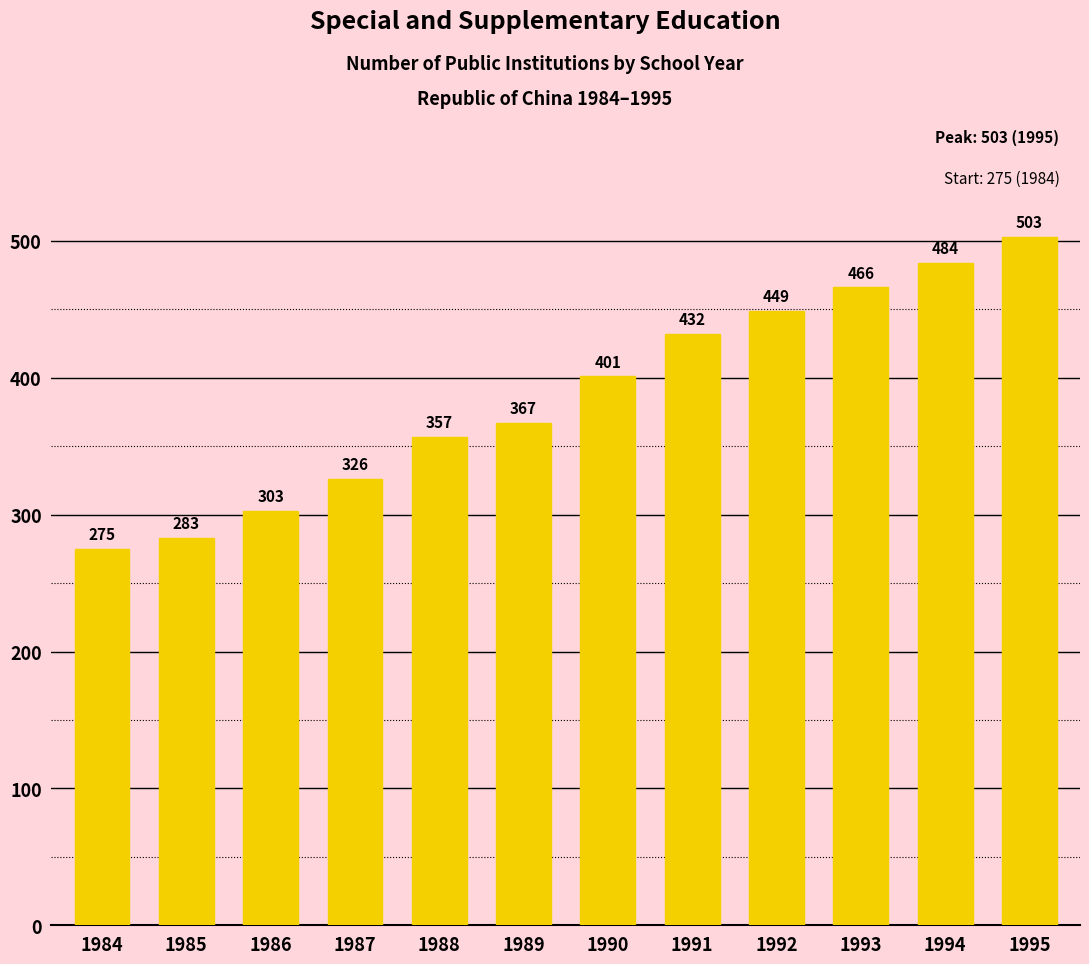

What is the change in value from 1984 to 1986?

+28